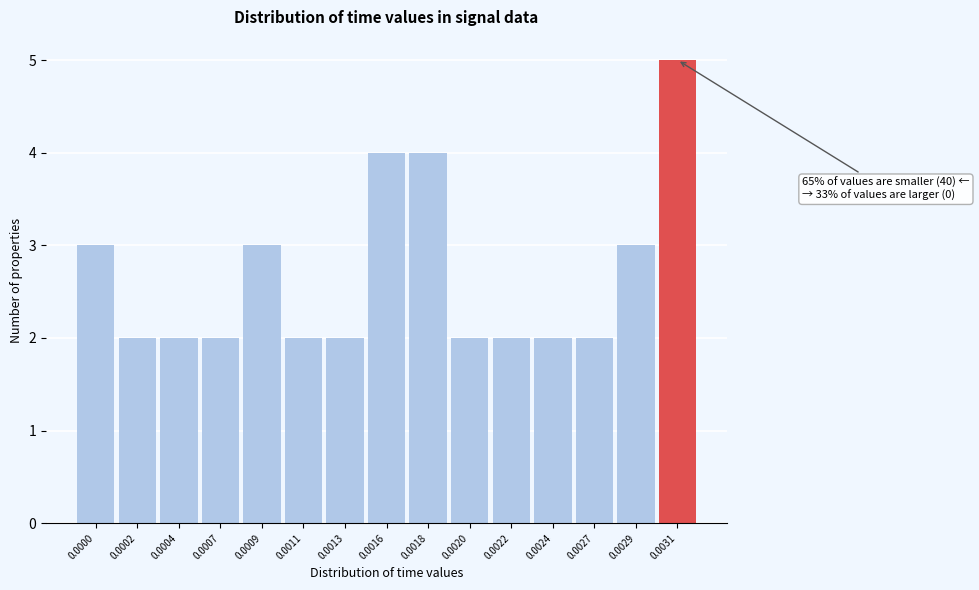

Reading left to right, transcribe all the data shown in this chart.

0.0000=3	0.0002=2	0.0004=2	0.0007=2	0.0009=3	0.0011=2	0.0013=2	0.0016=4	0.0018=4	0.0020=2	0.0022=2	0.0024=2	0.0027=2	0.0029=3	0.0031=5